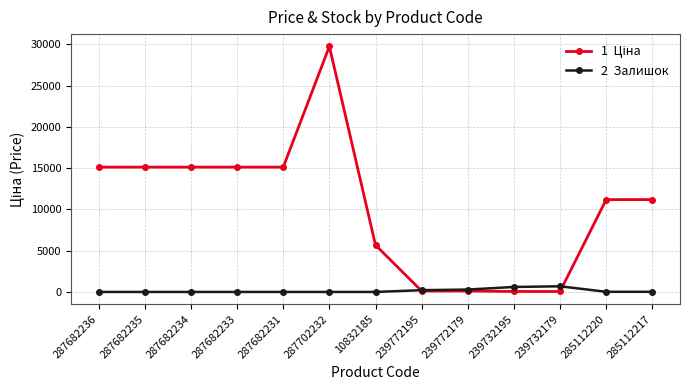

How many lines are shown in the chart?

2